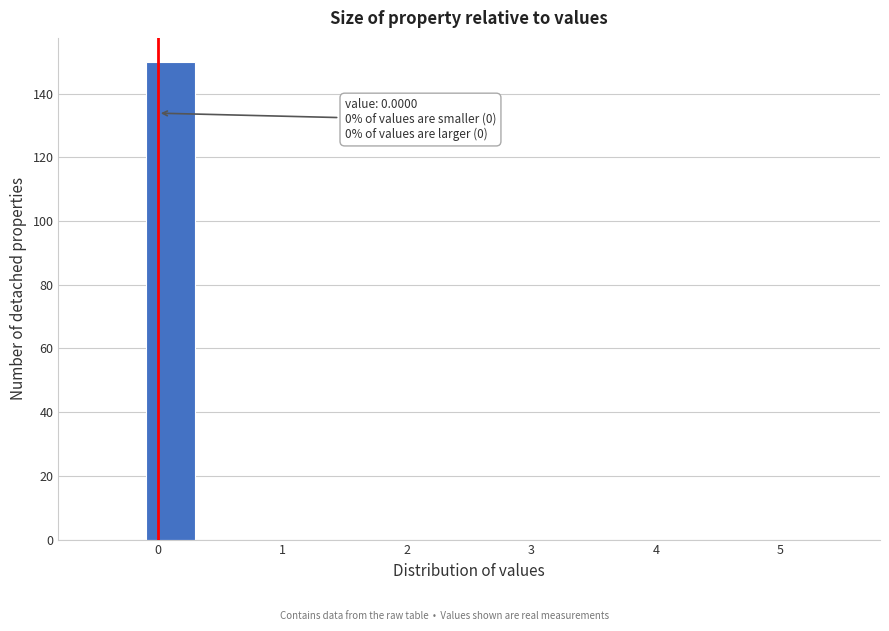

Over which range of the x-axis is the bar tallest?

-0.1 to 0.3